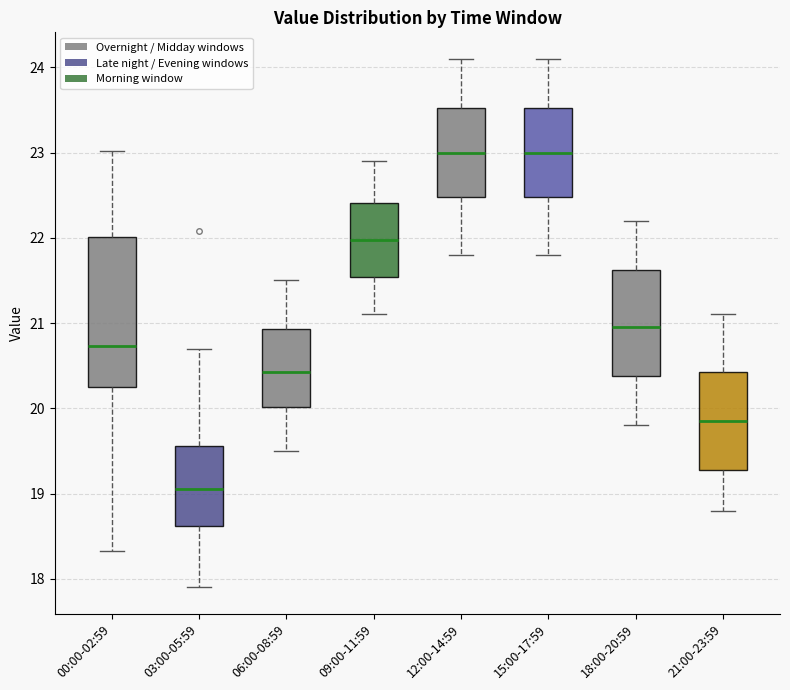

Reading left to right, read every box against the y-axis: the position of its median line, the range the box covers, and the ends of its whiskers. The values are not printed on the chart, so give them approximately, as read against the axis.

00:00-02:59: median 20.7, box 20.2 to 22.0, whiskers 18.3 to 23.0
03:00-05:59: median 19.1, box 18.6 to 19.6, whiskers 17.9 to 20.7
06:00-08:59: median 20.4, box 20.0 to 20.9, whiskers 19.5 to 21.5
09:00-11:59: median 22.0, box 21.5 to 22.4, whiskers 21.1 to 22.9
12:00-14:59: median 23.0, box 22.5 to 23.5, whiskers 21.8 to 24.1
15:00-17:59: median 23.0, box 22.5 to 23.5, whiskers 21.8 to 24.1
18:00-20:59: median 21.0, box 20.4 to 21.6, whiskers 19.8 to 22.2
21:00-23:59: median 19.9, box 19.3 to 20.4, whiskers 18.8 to 21.1